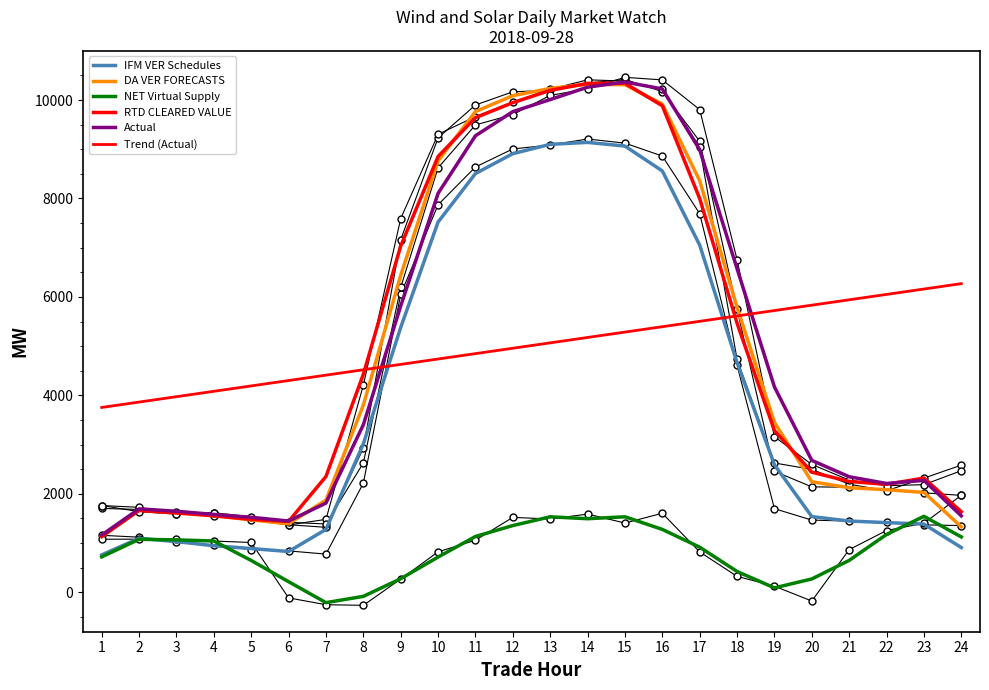

What is the total value across all series at 17?

38820.2